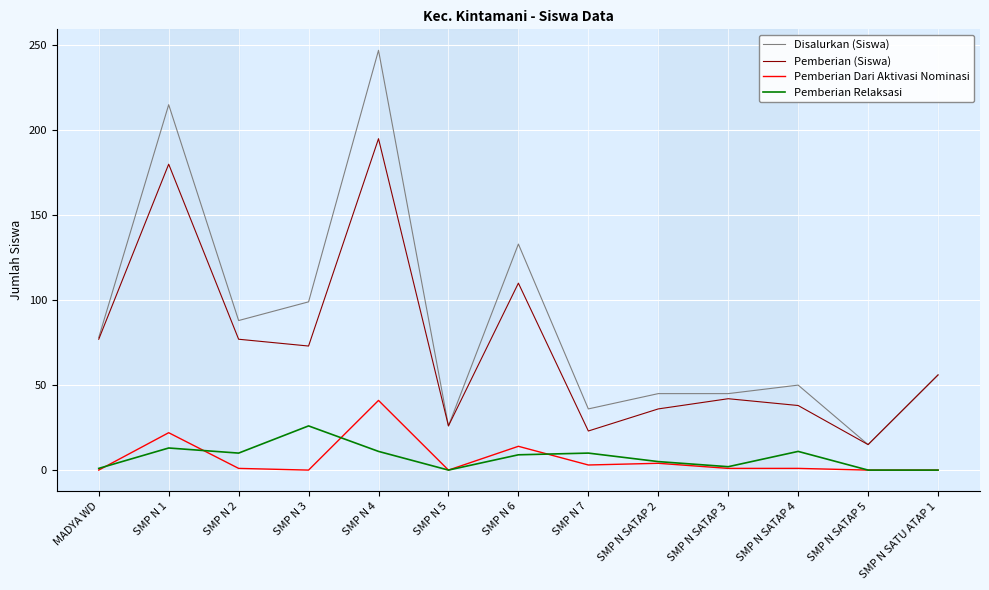

At which category is the sum across all series the highest?

SMP N 4